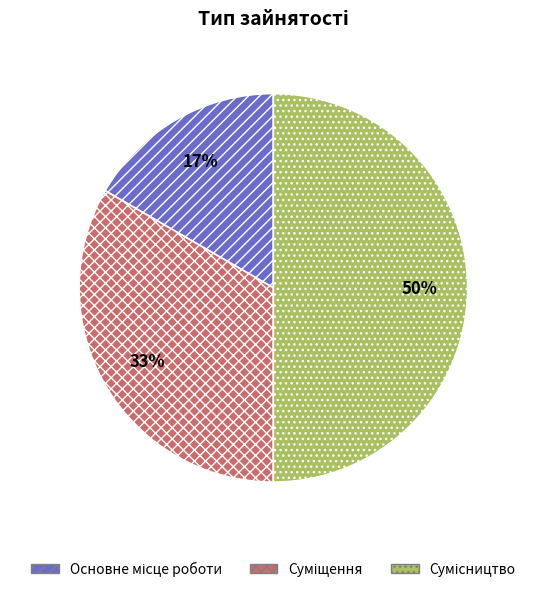

To the nearest percent, what is the difference between the largest and smallest slice percentages?

33%